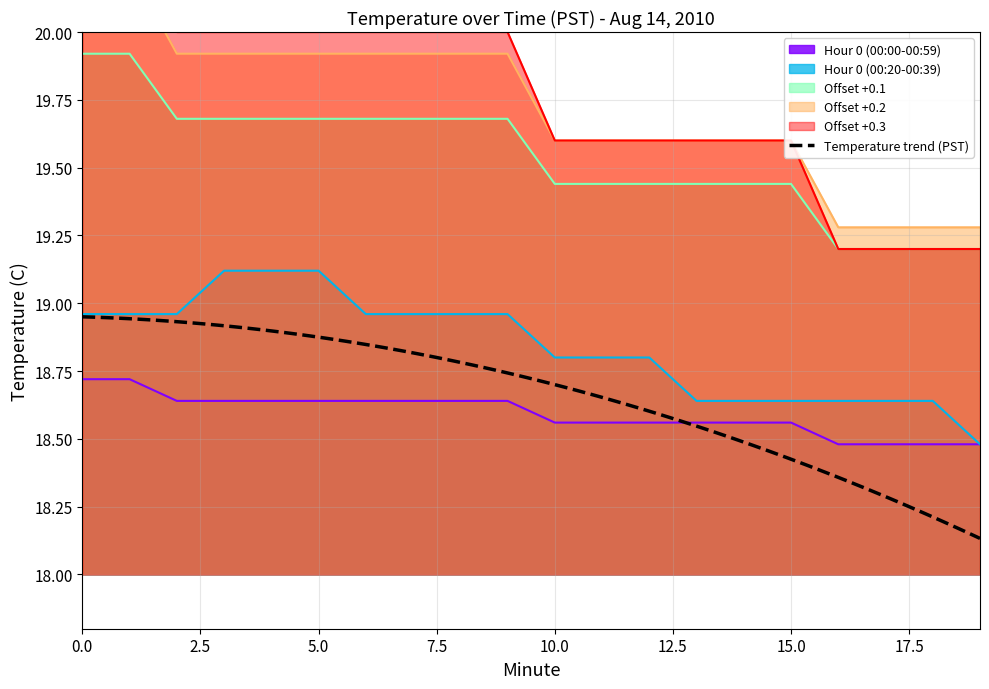

True or false: Offset +0.2 and Hour 0 (00:20-00:39) intersect in this chart.

False